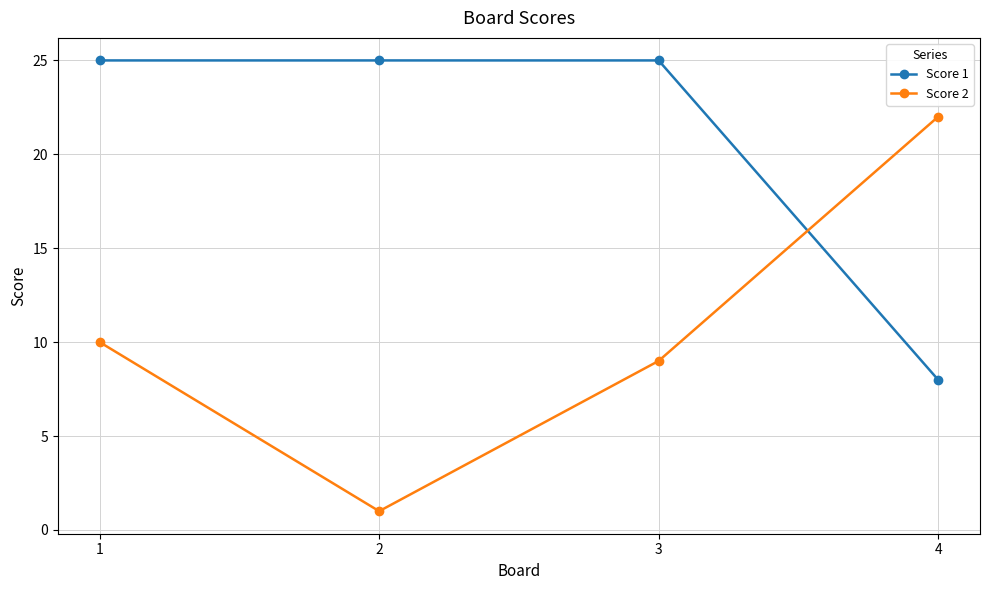

Reading left to right, what are all the values shown in this chart?

Score 1: 25	25	25	8
Score 2: 10	1	9	22